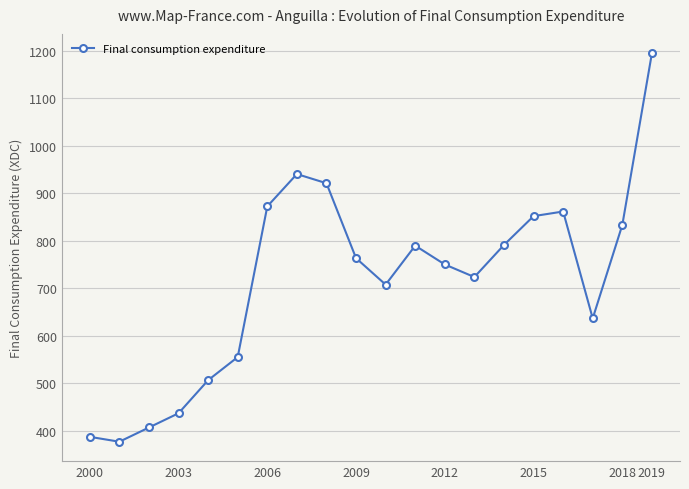

True or false: there are more than 0 points higher than both neighbors.

True